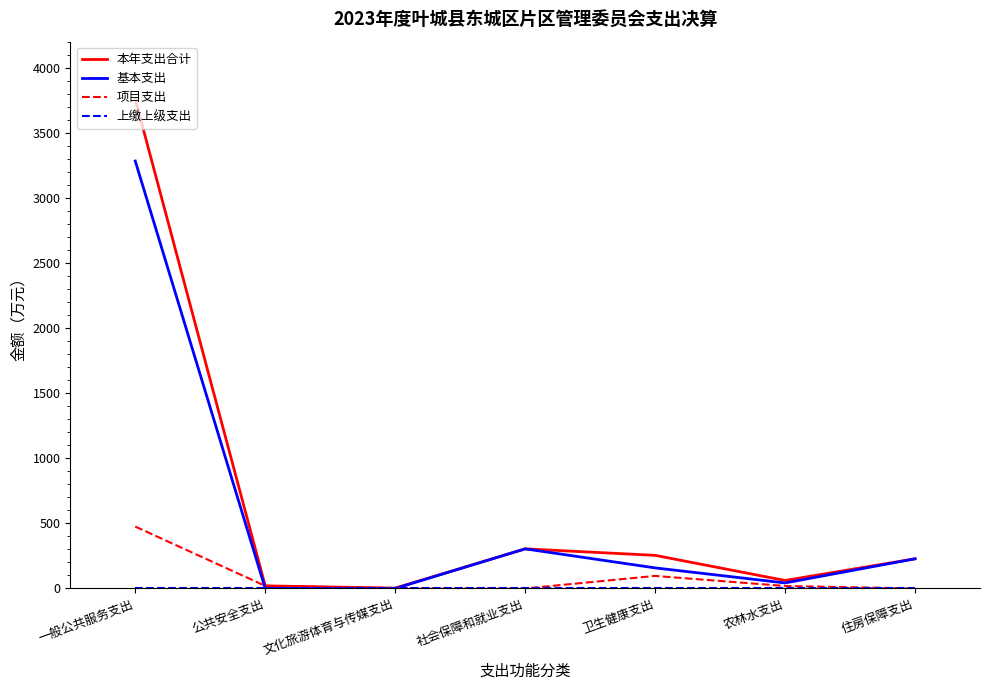

True or false: 项目支出 has a value of 475.5 at 一般公共服务支出.

True